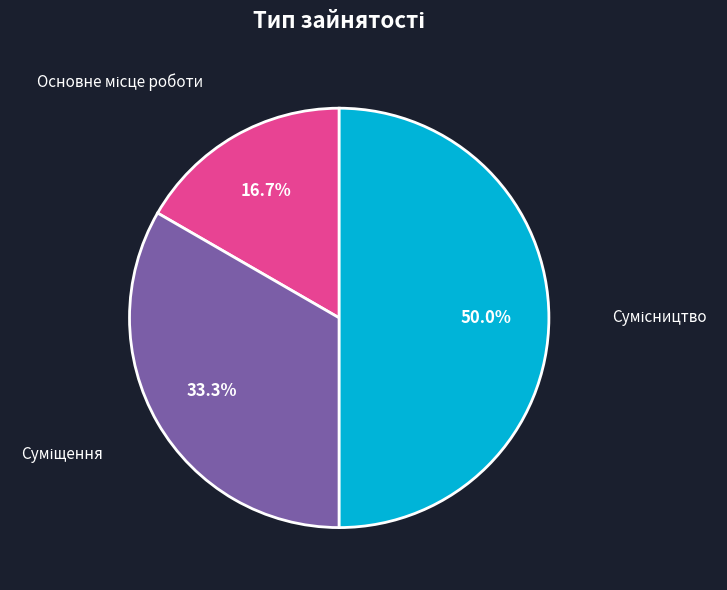

How many slices are in this pie chart?

3